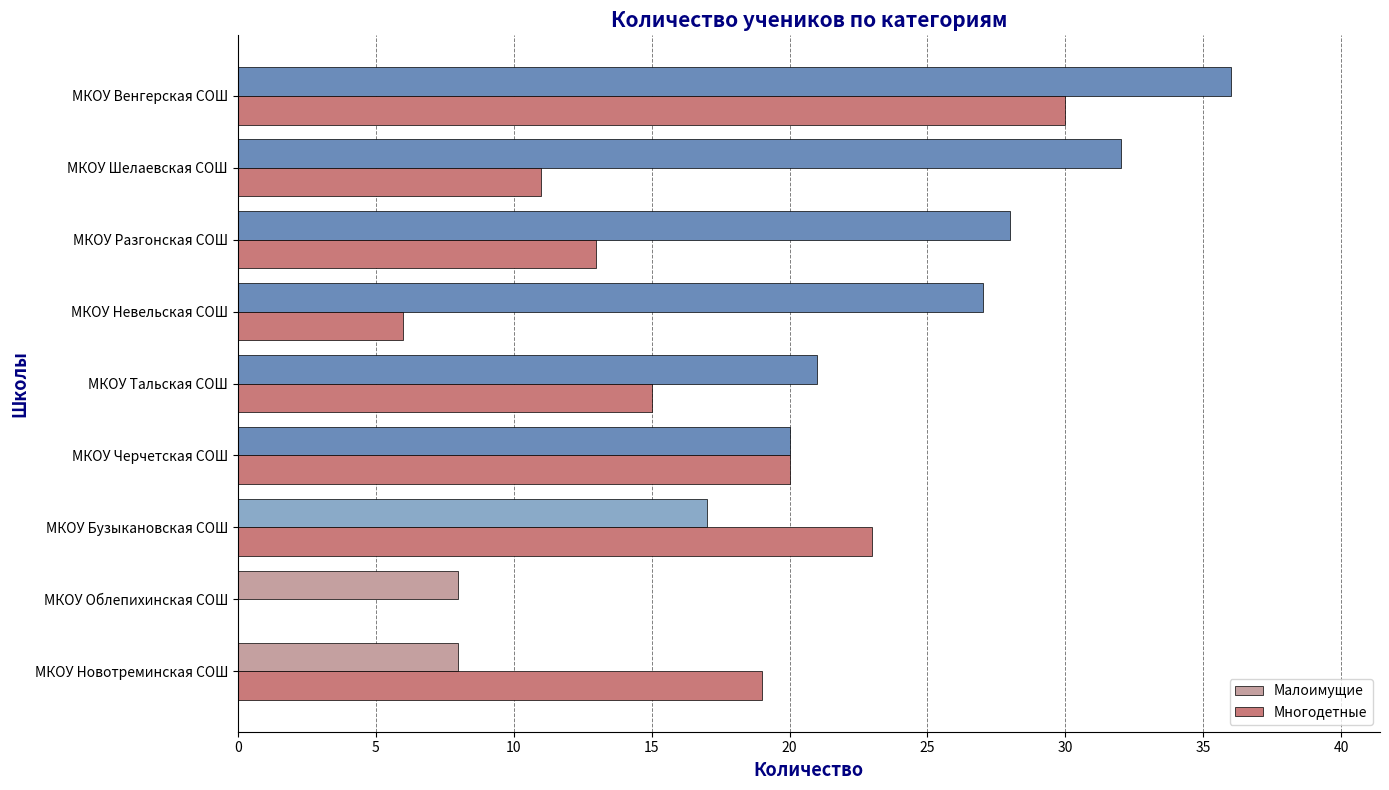

At which category is the sum across all series the highest?

МКОУ Венгерская СОШ